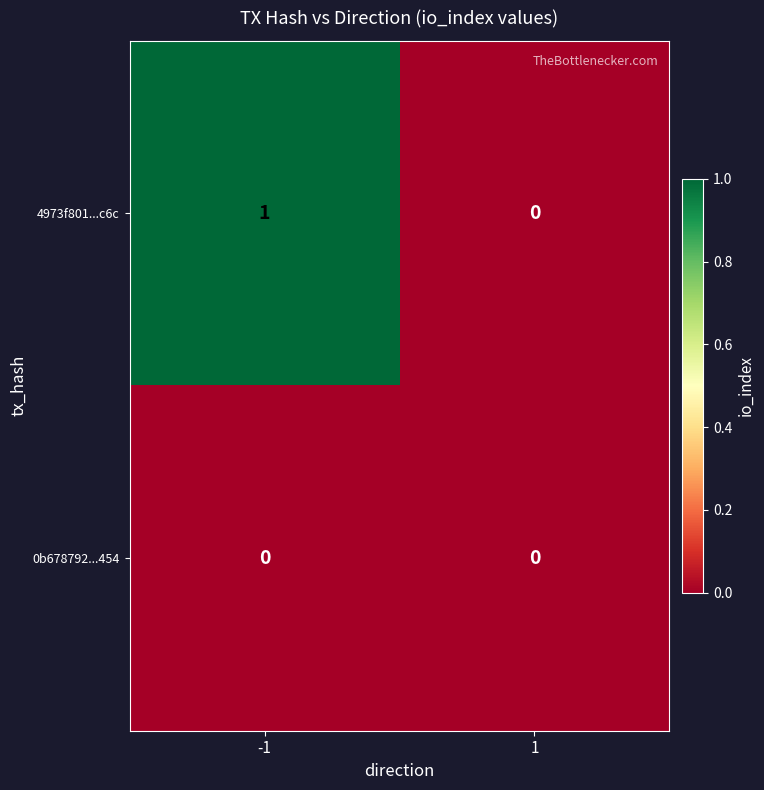

Reading right to left, extract all data points from this chart.

4973f801...c6c: 1=0	-1=1
0b678792...454: 1=0	-1=0